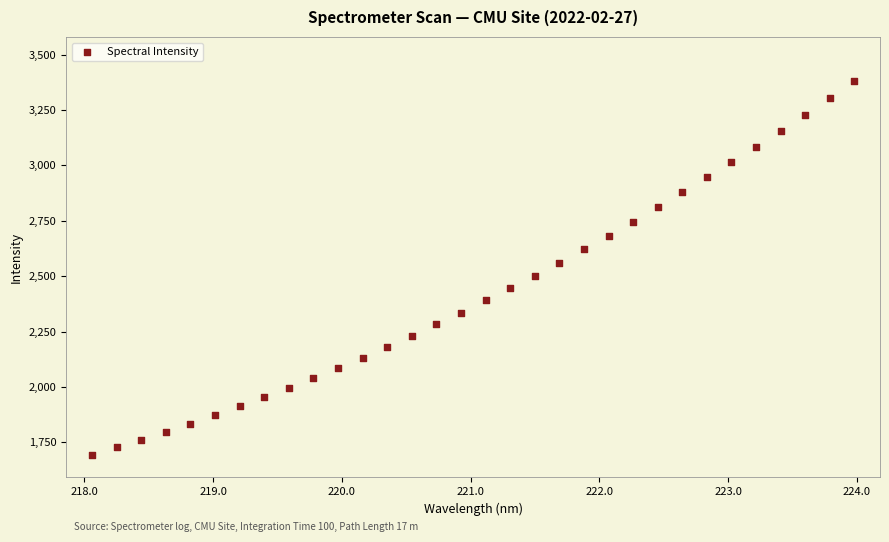

What is the range of X values (max minus min)?

5.9